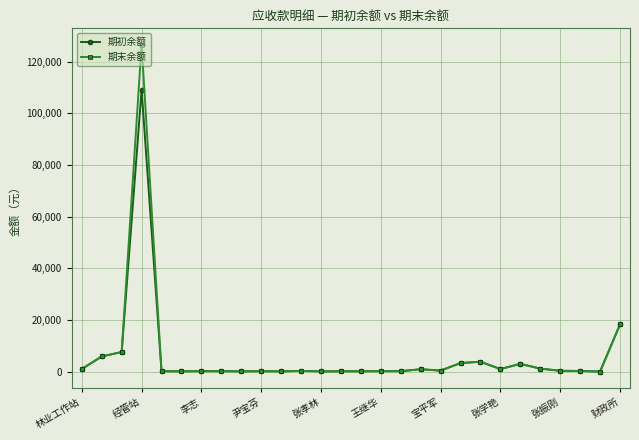

True or false: 期末余额 has more than 1 points higher than both neighbors.

True